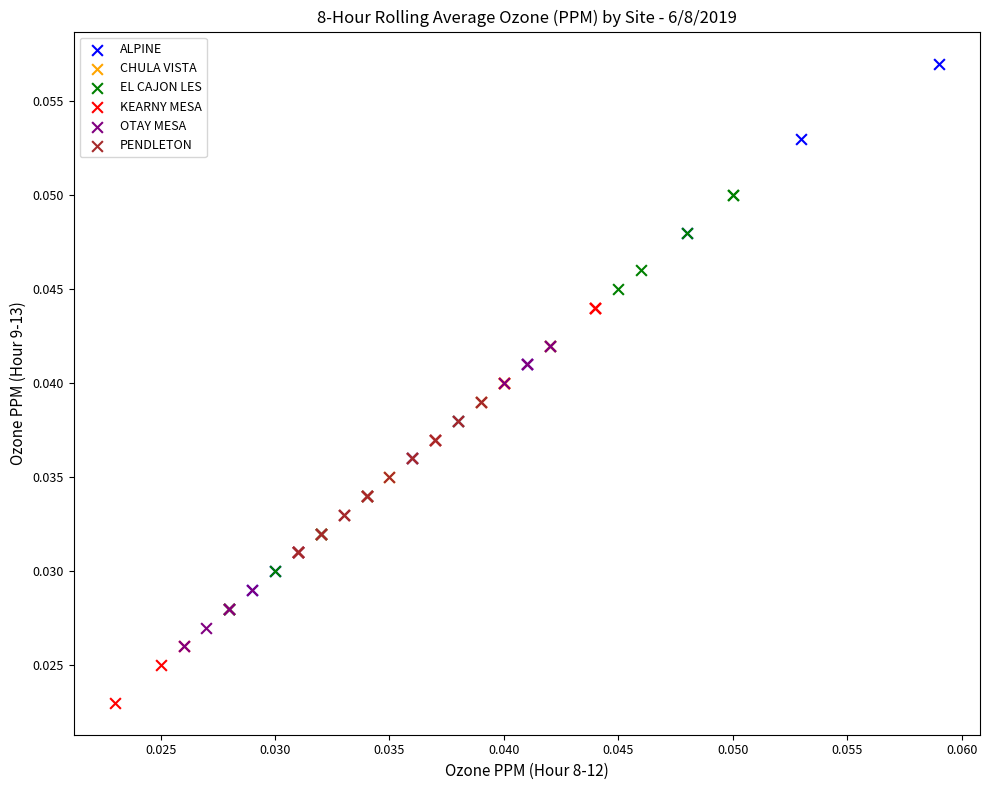

Which series contains the highest Y value?

ALPINE